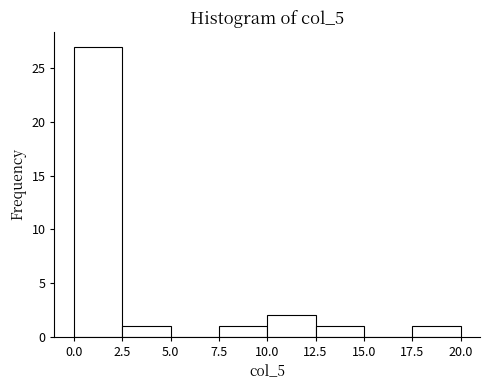

Reading left to right, list every bar in this chart as the range it spans on the x-axis followed by its height. The values are not printed on the chart, so give them approximately, as read against the axis.

0.0 to 2.5: 27
2.5 to 5.0: 1
5.0 to 7.5: 0
7.5 to 10.0: 1
10.0 to 12.5: 2
12.5 to 15.0: 1
15.0 to 17.5: 0
17.5 to 20.0: 1